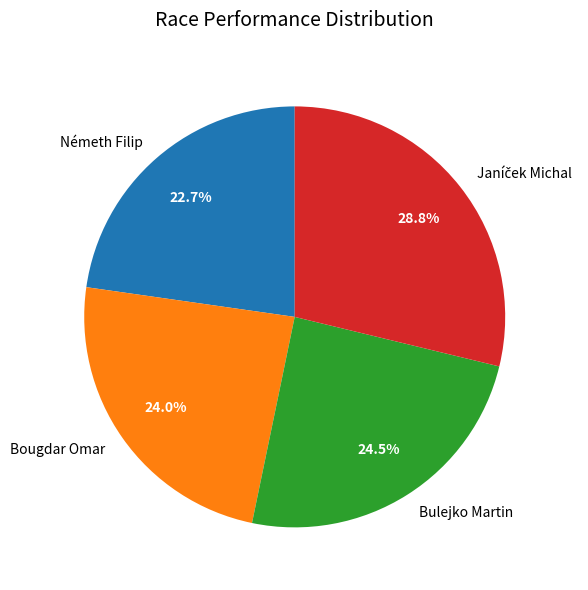

What is the smallest slice in the pie chart?

Németh Filip